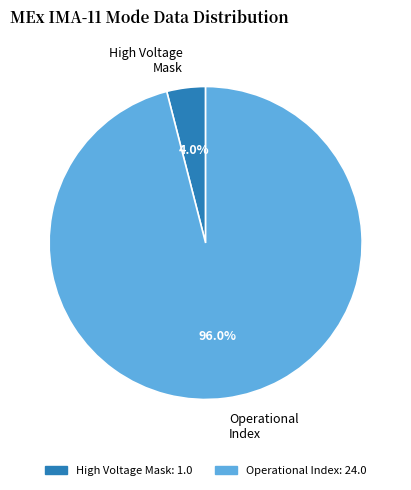

Approximately how many times larger is the value at Operational Index compared to High Voltage Mask?

24.0